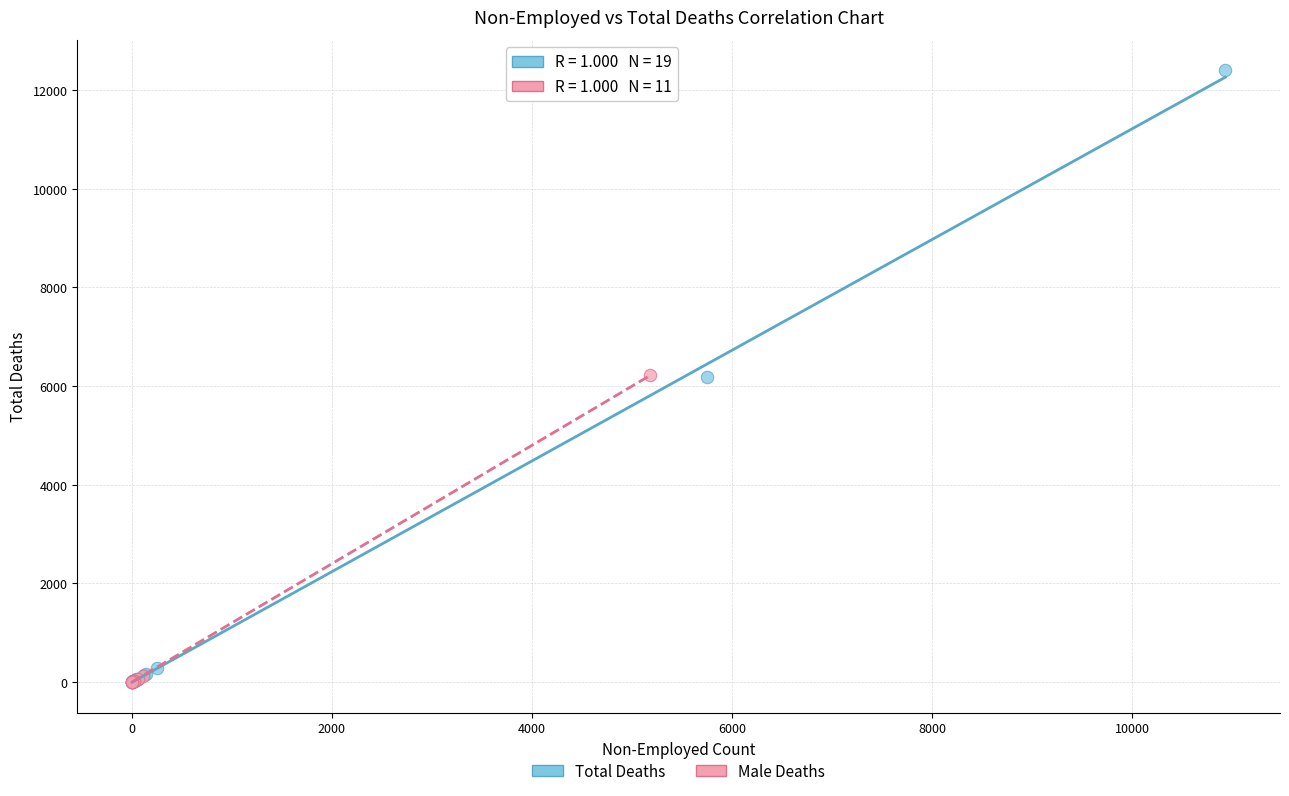

Which series has the widest spread of Y values?

Total Deaths